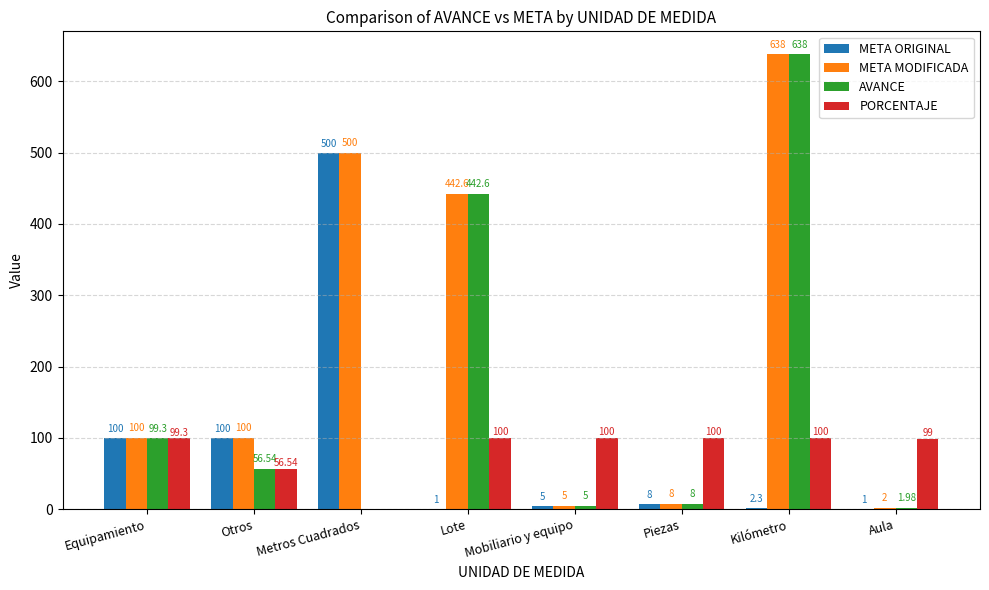

At which category does the chart reach its peak across all series?

Kilómetro